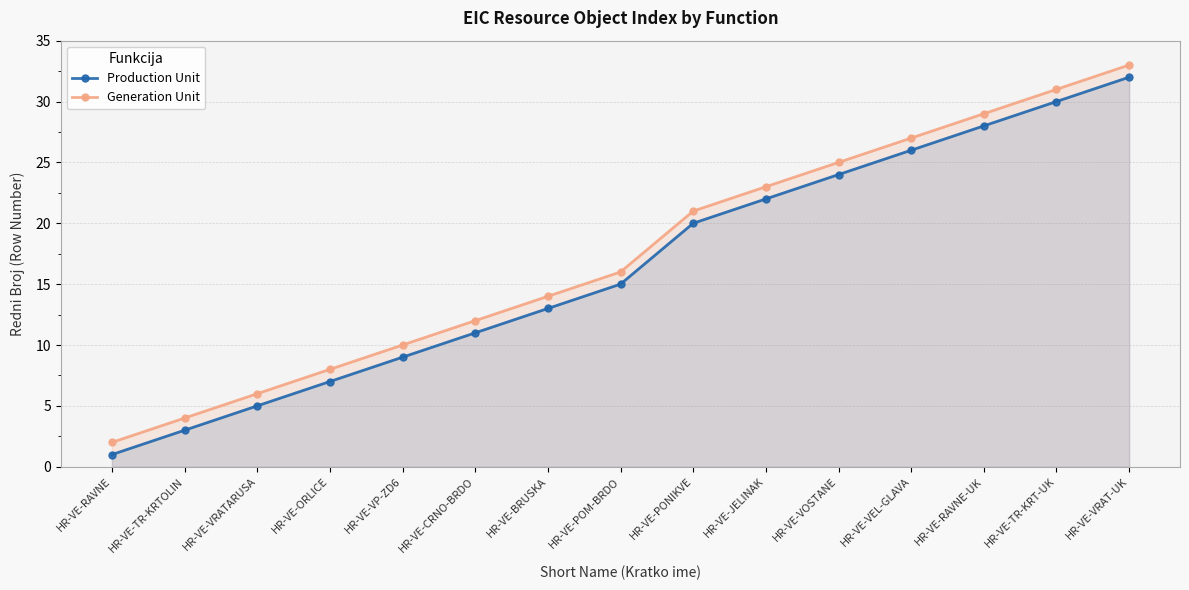

Which category has the lowest value across all series?

HR-VE-RAVNE